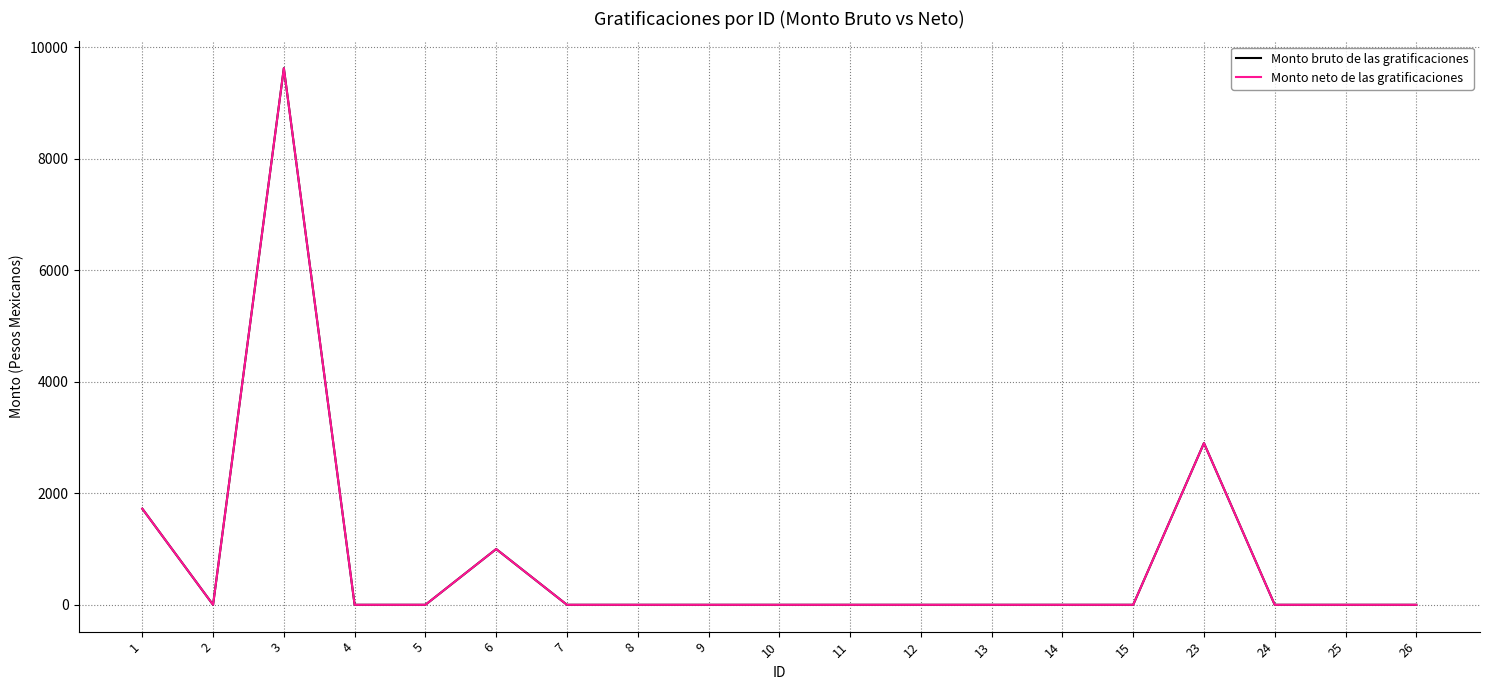

At which category is the sum across all series the highest?

3